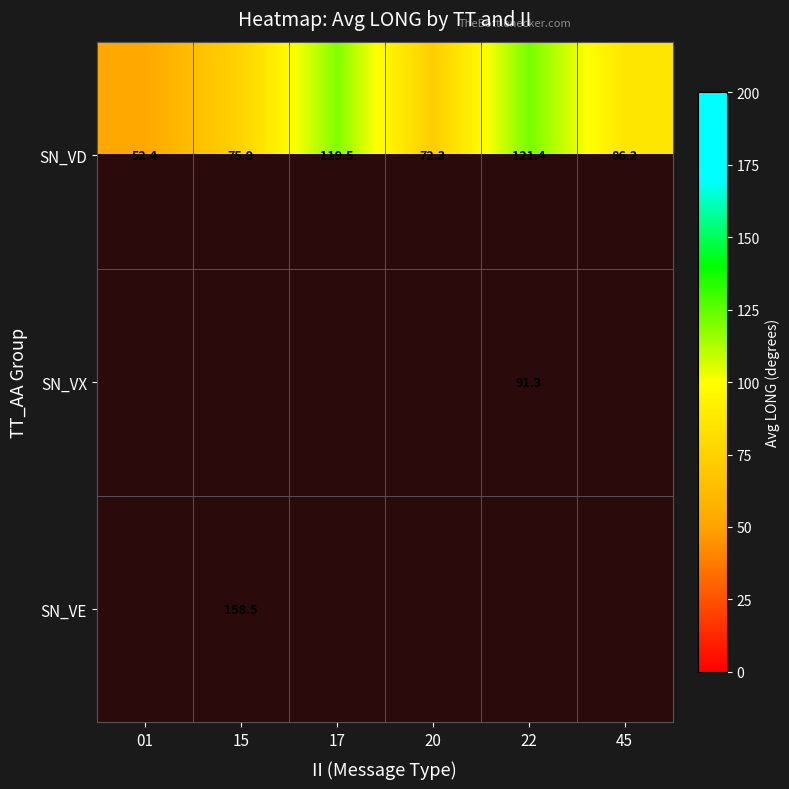

List the labels in order of SN_VD value, largest first.

22, 17, 45, 15, 20, 01